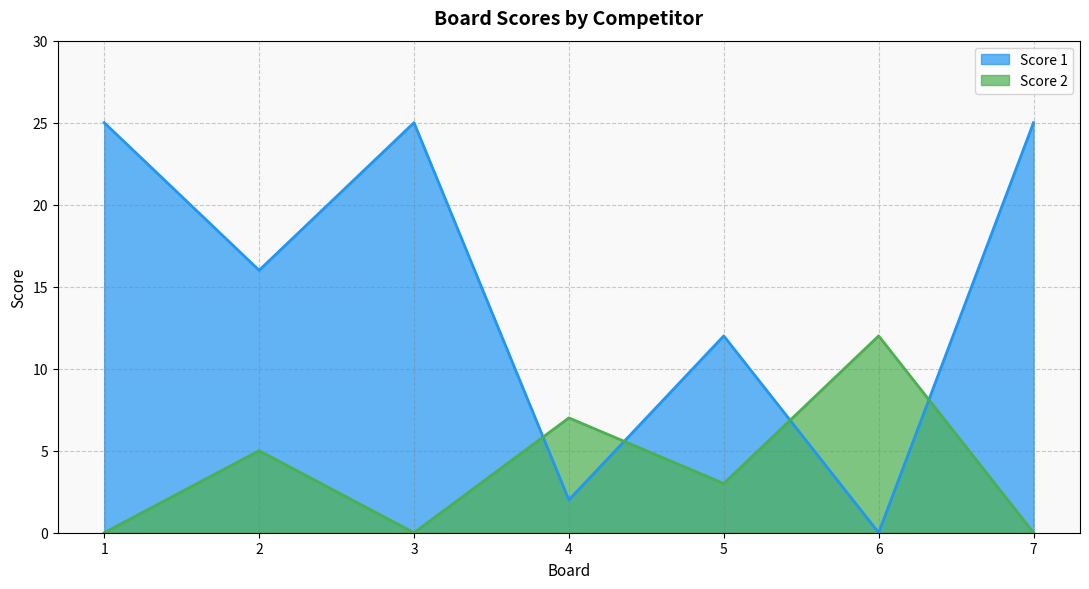

What is the average value of the Score 2 series?

4